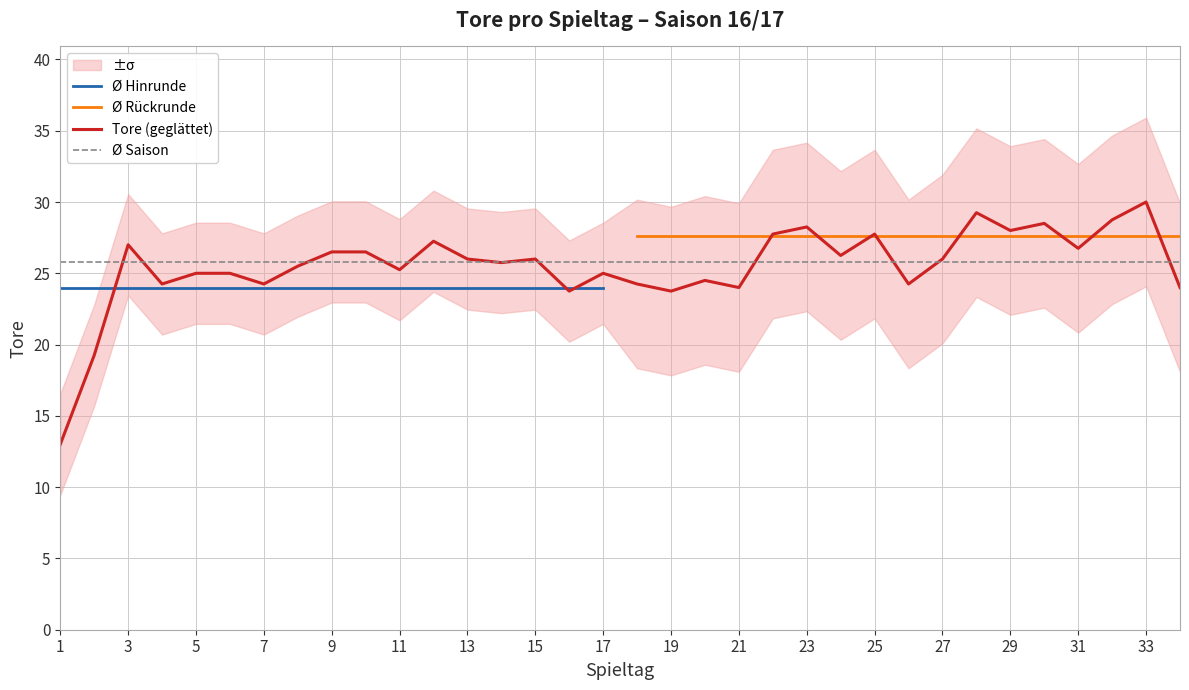

What is the value of the 14th point from the left?

26